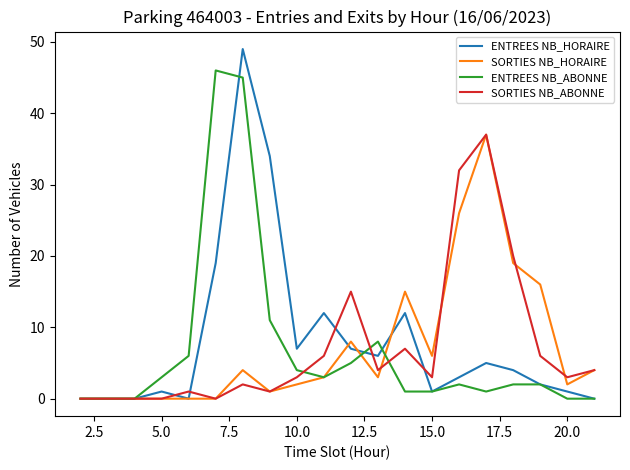

At how many categories does at least one series exceed 14?

9